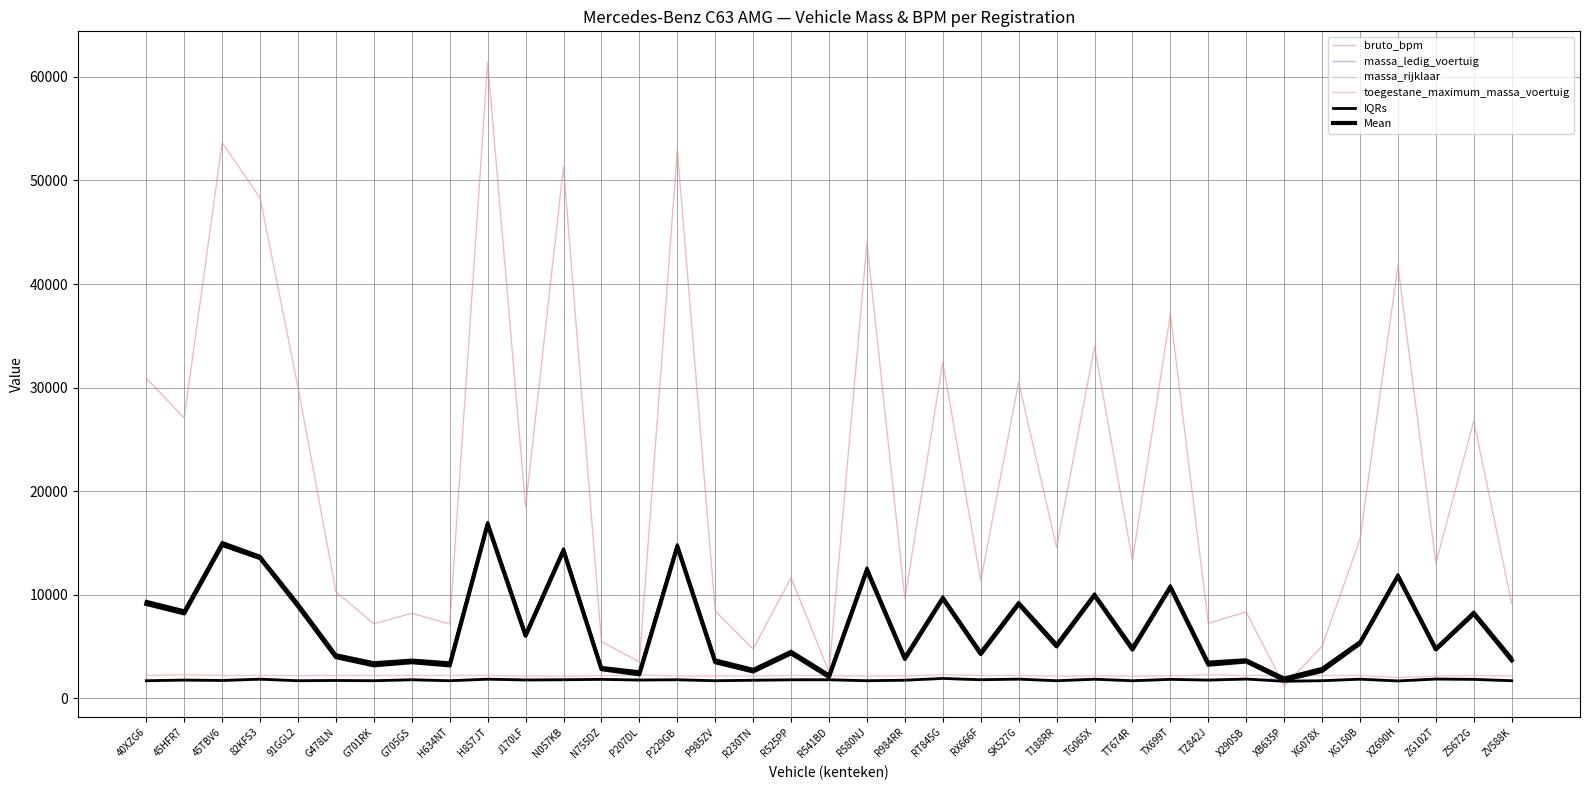

What is the value of the bruto_bpm point at the 7th from the left?

7198.0